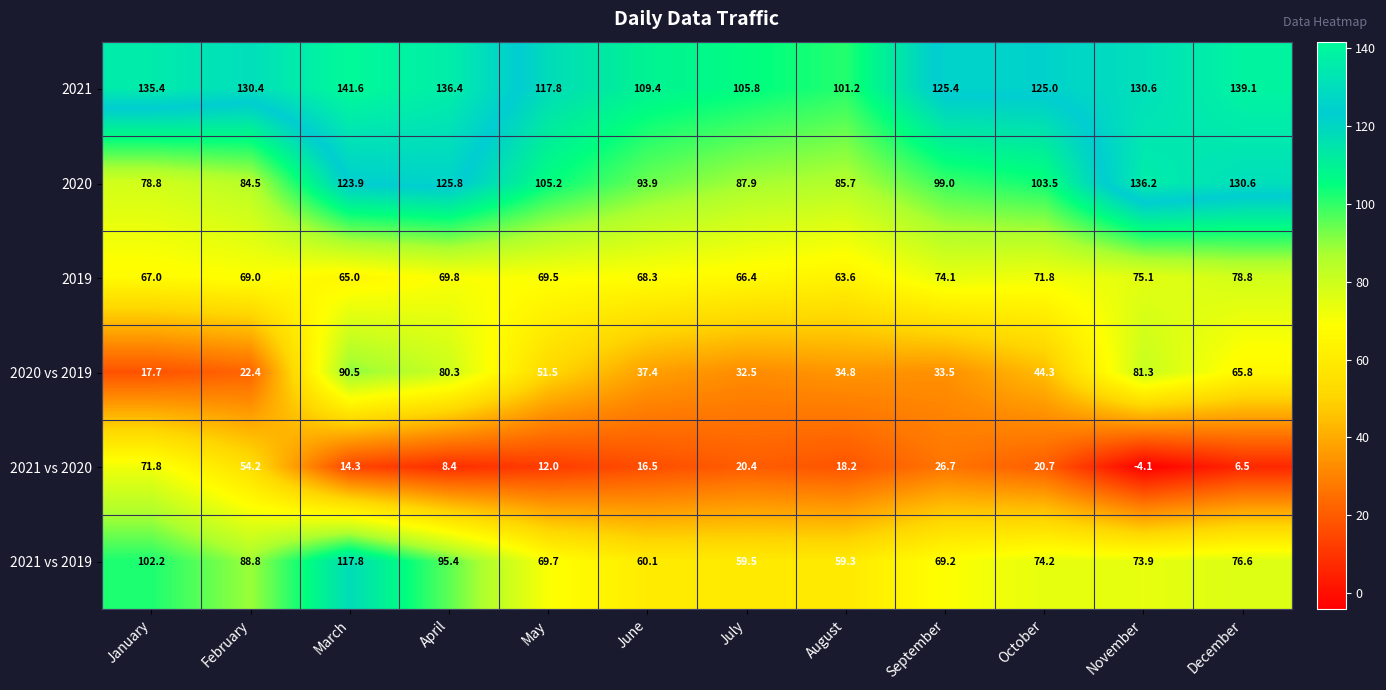

What is the smallest value displayed?

-4.1